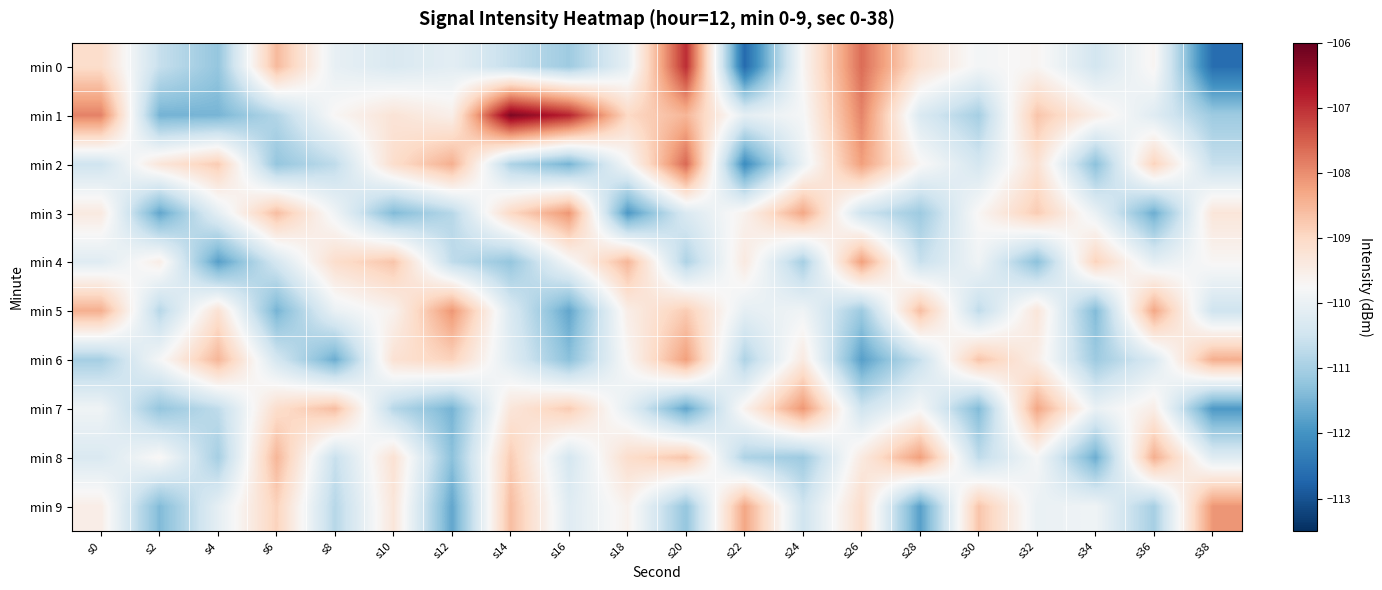

What is the smallest value displayed?

-112.6